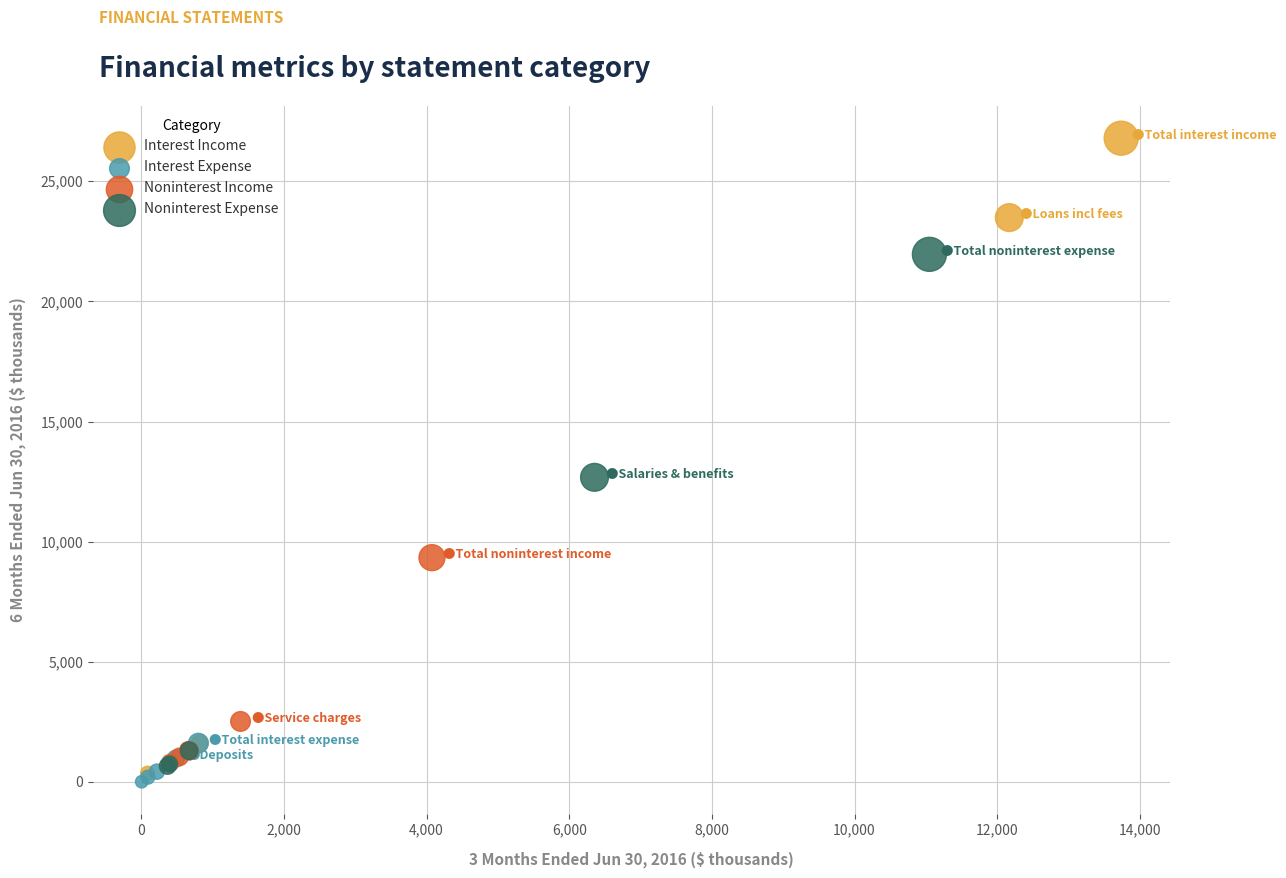

Which series has the largest Y range (max minus min)?

Interest Income